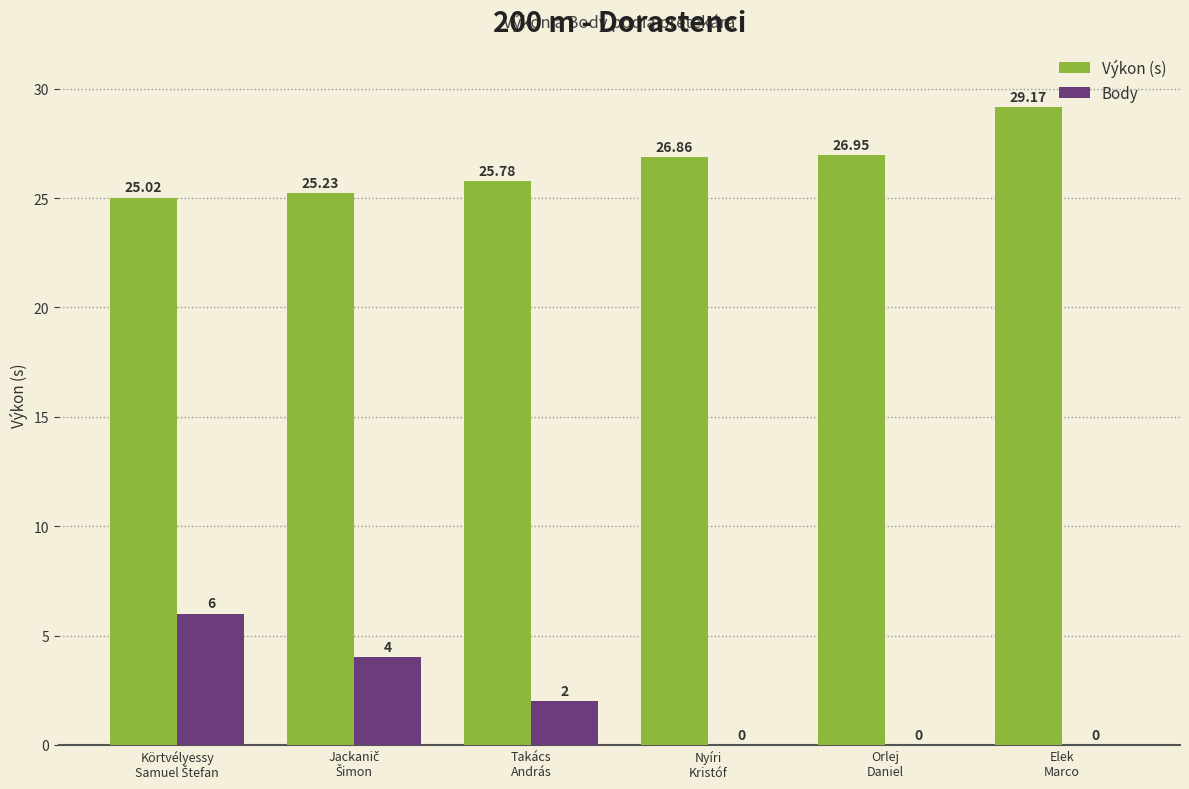

What is the average value of the Výkon (s) series?

26.5